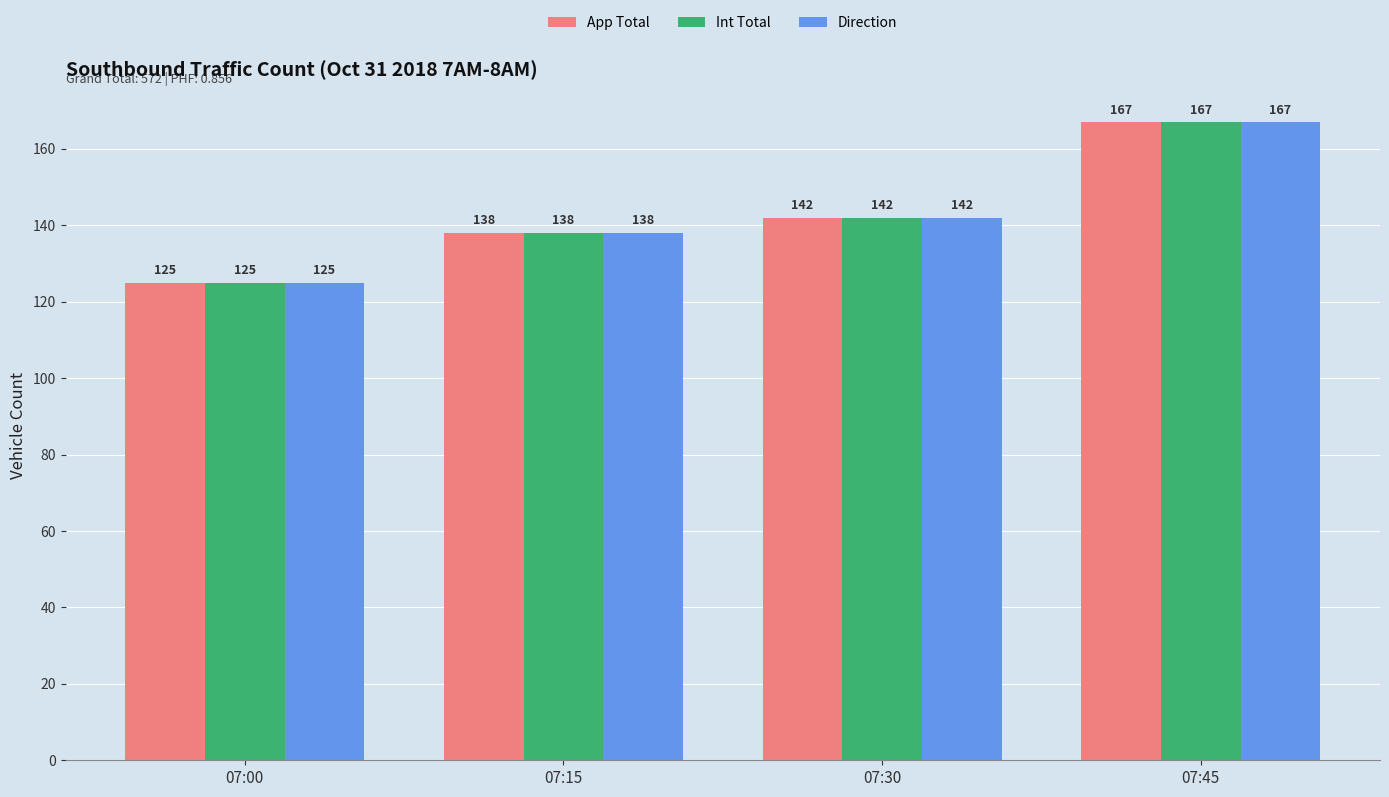

What is the difference between the second highest and minimum values in the Direction series?

17